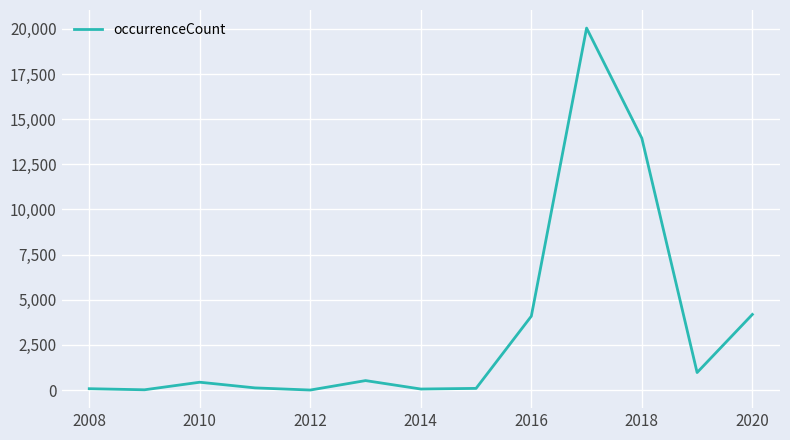

What is the greatest value displayed?

20044